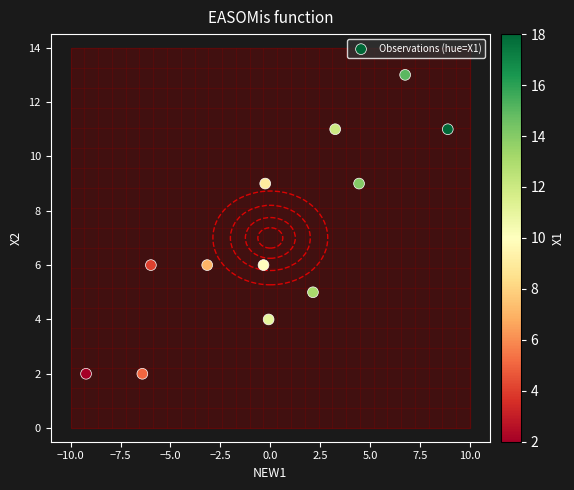

What is the average Y value?

7